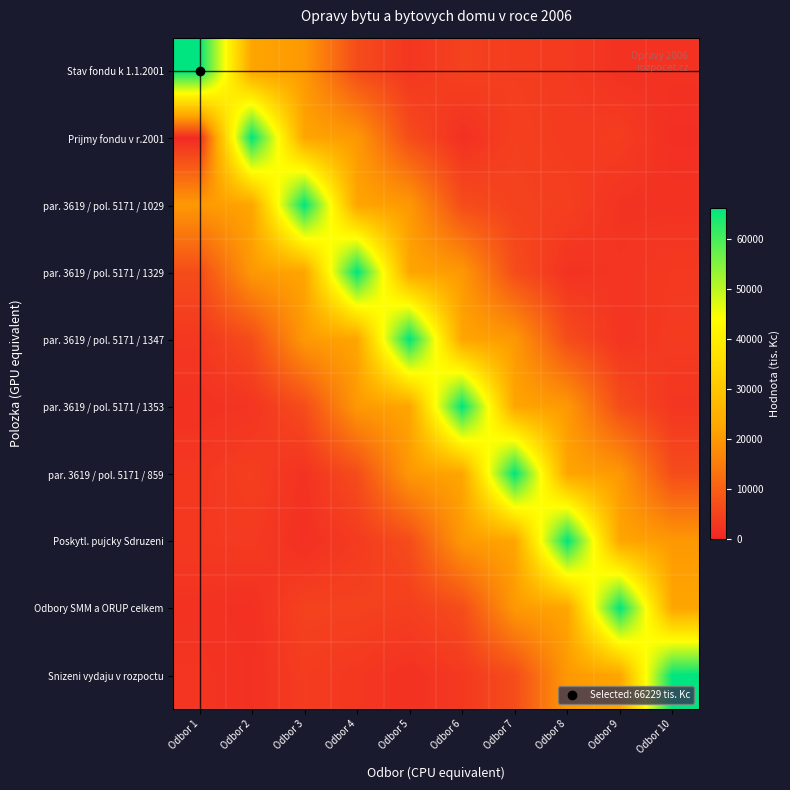

How many series are shown in this chart?

10